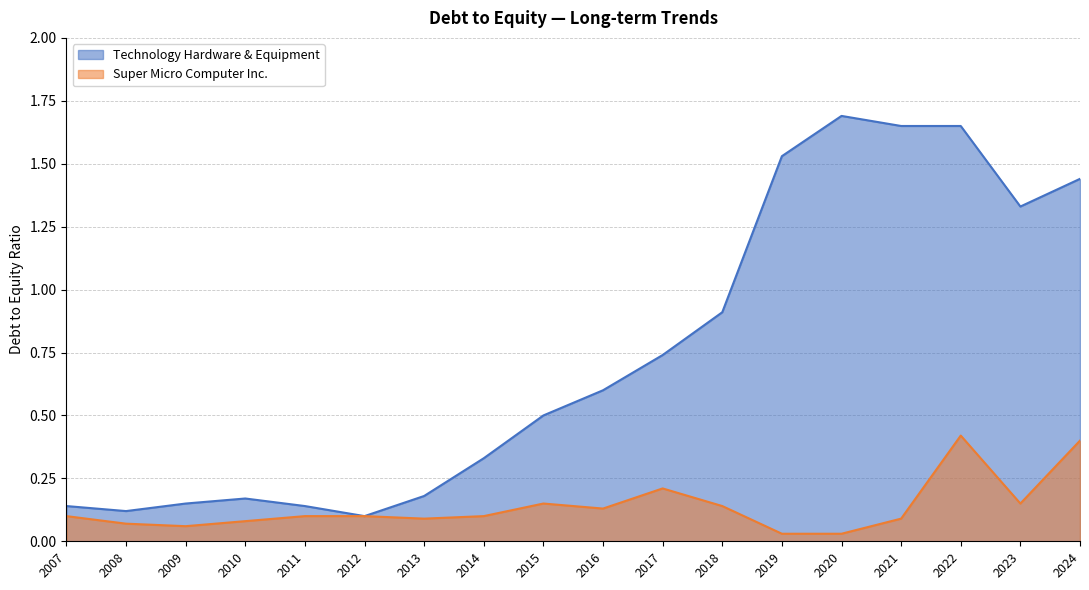

Which series has the widest spread of values?

Technology Hardware & Equipment